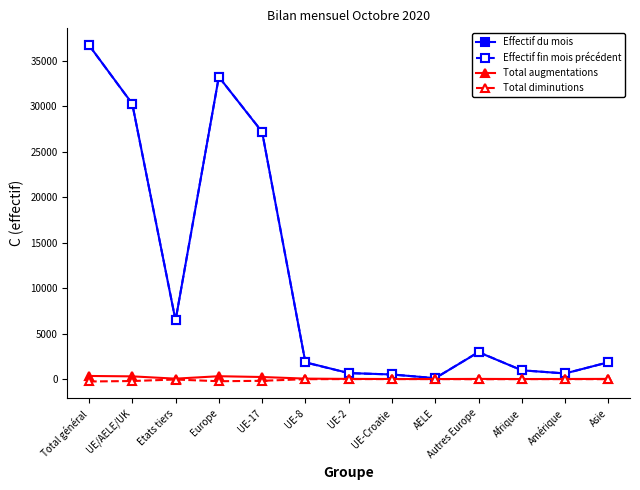

Between Etats tiers and UE-8, which series saw the biggest shift?

Effectif fin mois précédent